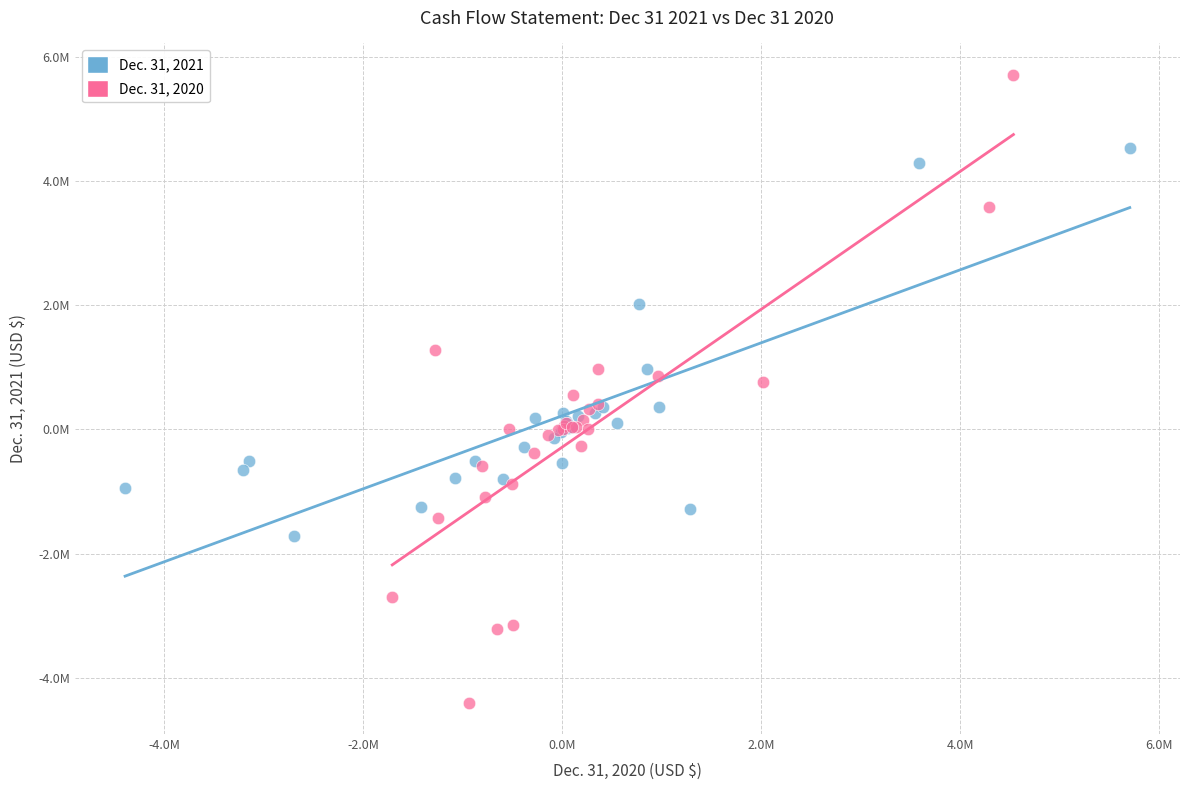

What are all the series names shown in the legend?

Dec. 31, 2021, Dec. 31, 2020